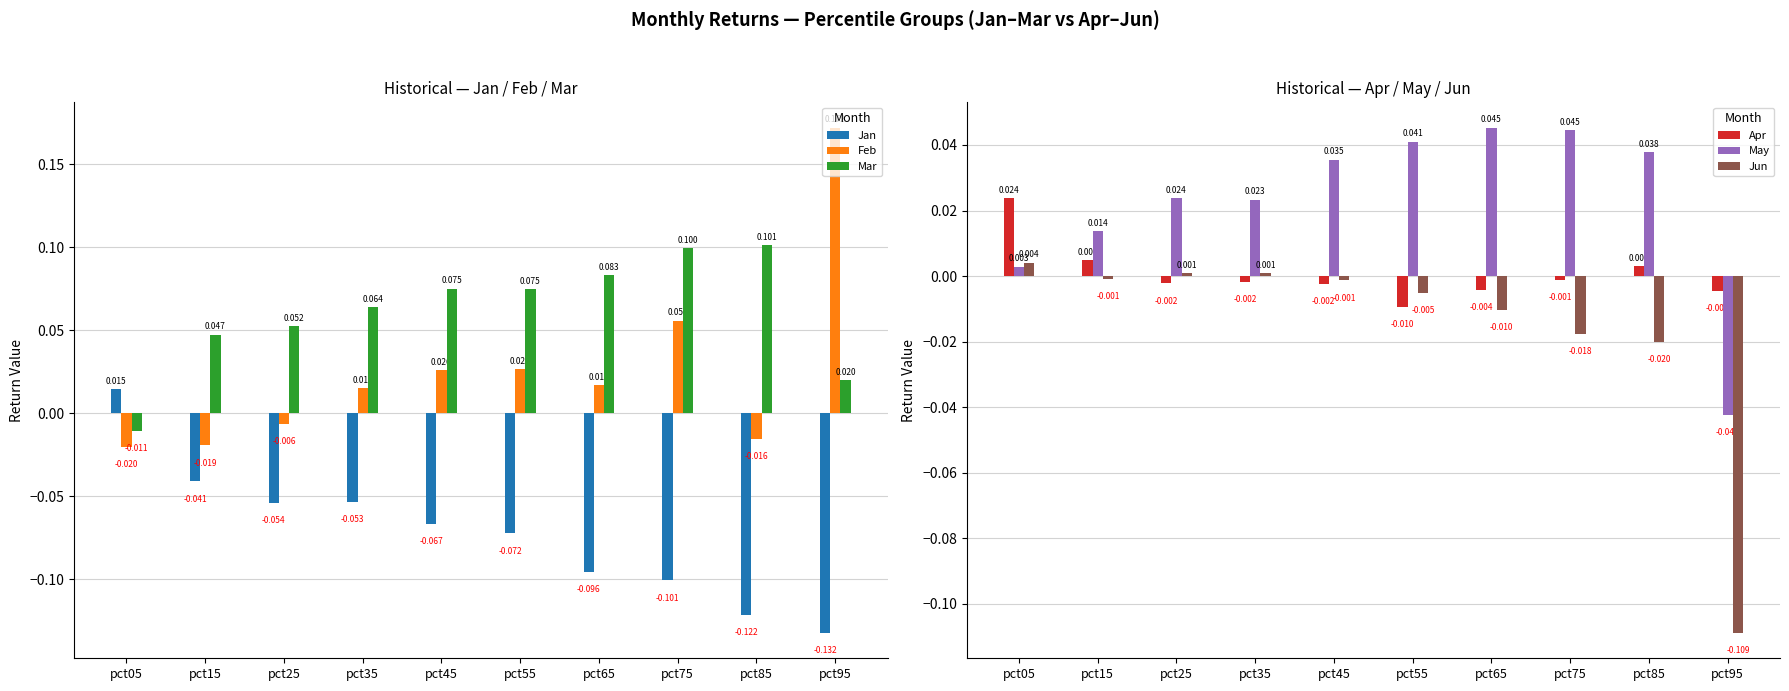

Reading left to right, list all the values displayed in this chart.

Jan: 0.0	-0.0	-0.1	-0.1	-0.1	-0.1	-0.1	-0.1	-0.1	-0.1
Feb: -0.0	-0.0	-0.0	0.0	0.0	0.0	0.0	0.1	-0.0	0.2
Mar: -0.0	0.0	0.1	0.1	0.1	0.1	0.1	0.1	0.1	0.0
Apr: 0.0	0.0	-0.0	-0.0	-0.0	-0.0	-0.0	-0.0	0.0	-0.0
May: 0.0	0.0	0.0	0.0	0.0	0.0	0.0	0.0	0.0	-0.0
Jun: 0.0	-0.0	0.0	0.0	-0.0	-0.0	-0.0	-0.0	-0.0	-0.1